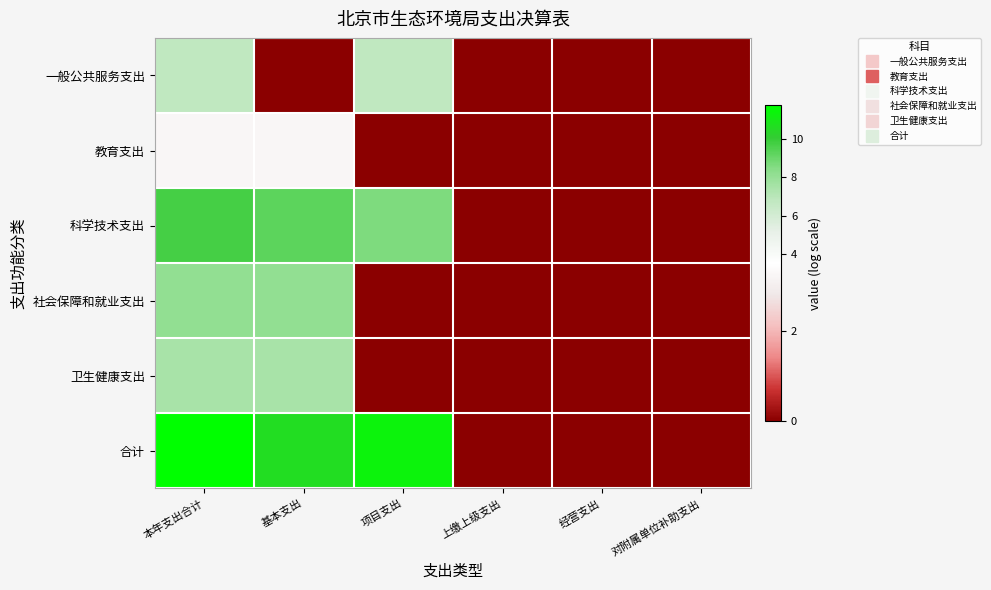

Reading right to left, list all the values displayed in this chart.

一般公共服务支出: 对附属单位补助支出=0.0	经营支出=0.0	上缴上级支出=0.0	项目支出=6.8	基本支出=0.0	本年支出合计=6.8
教育支出: 对附属单位补助支出=0.0	经营支出=0.0	上缴上级支出=0.0	项目支出=0.0	基本支出=3.3	本年支出合计=3.3
科学技术支出: 对附属单位补助支出=0.0	经营支出=0.0	上缴上级支出=0.0	项目支出=8.6	基本支出=9.3	本年支出合计=9.7
社会保障和就业支出: 对附属单位补助支出=0.0	经营支出=0.0	上缴上级支出=0.0	项目支出=0.0	基本支出=8.1	本年支出合计=8.1
卫生健康支出: 对附属单位补助支出=0.0	经营支出=0.0	上缴上级支出=0.0	项目支出=0.0	基本支出=7.5	本年支出合计=7.5
合计: 对附属单位补助支出=0.0	经营支出=0.0	上缴上级支出=0.0	项目支出=11.4	基本支出=10.6	本年支出合计=11.8